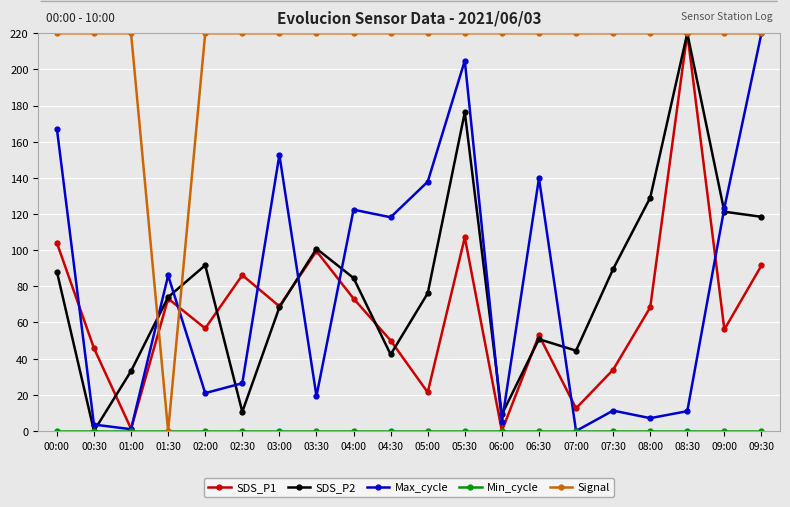

What is the label of the 16th point from the left?

07:30